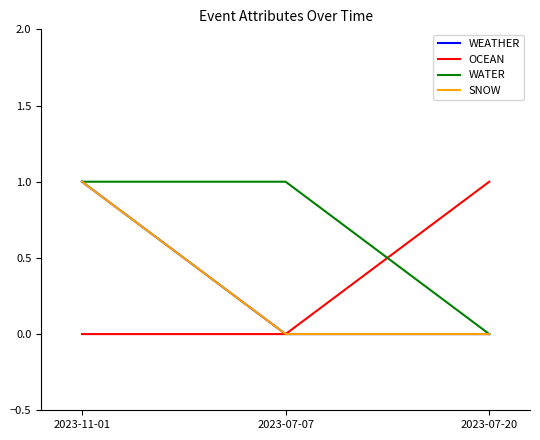

Is this an area chart (filled region under the line)?

No